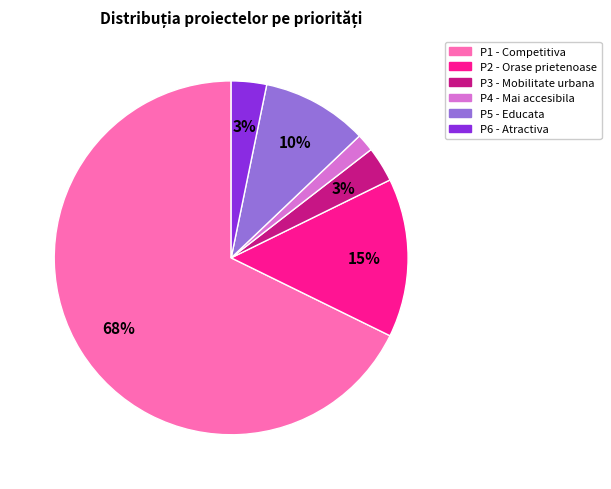

How many slices are in this pie chart?

6